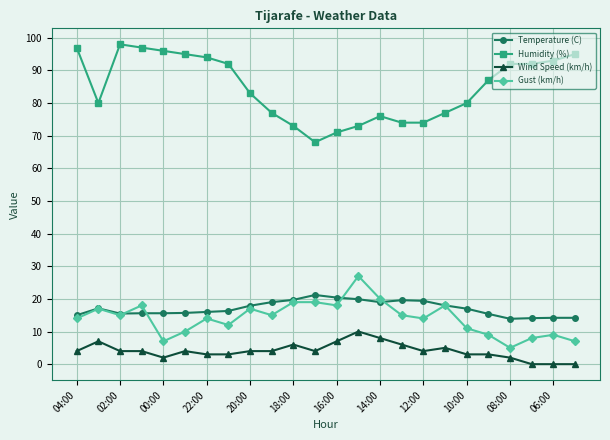

Does the chart display data point markers on the line(s)?

Yes